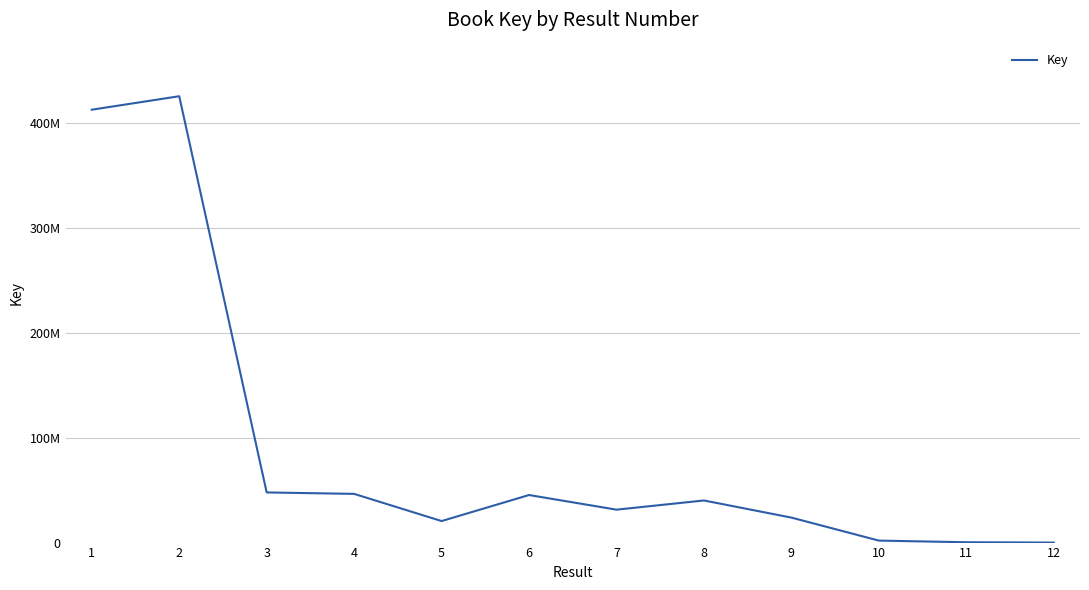

Which label corresponds to the smallest value in the chart?

12